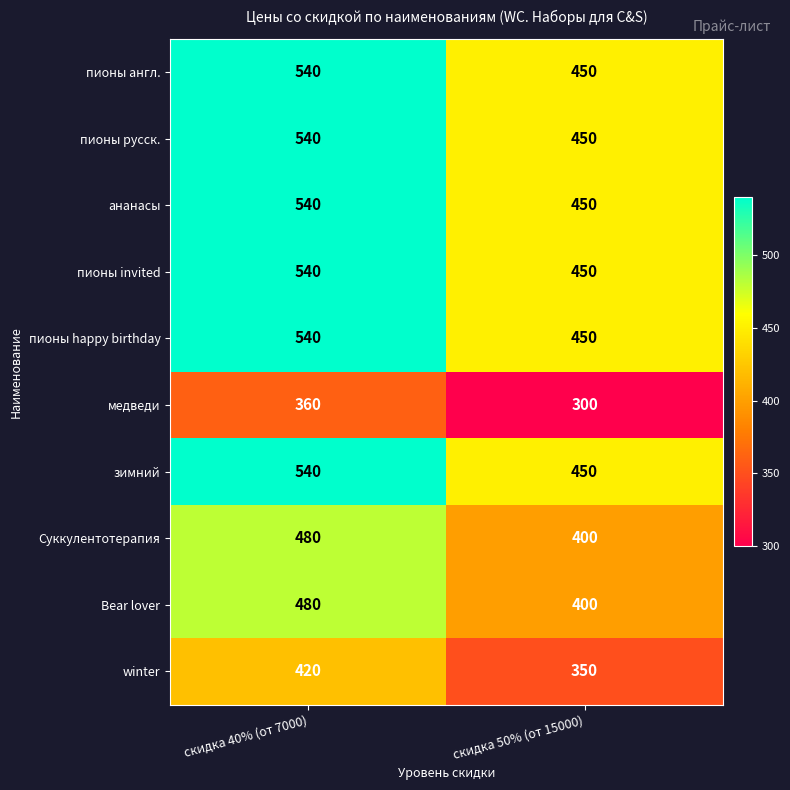

What is the difference between the highest and lowest values at скидка 40% (от 7000)?

180